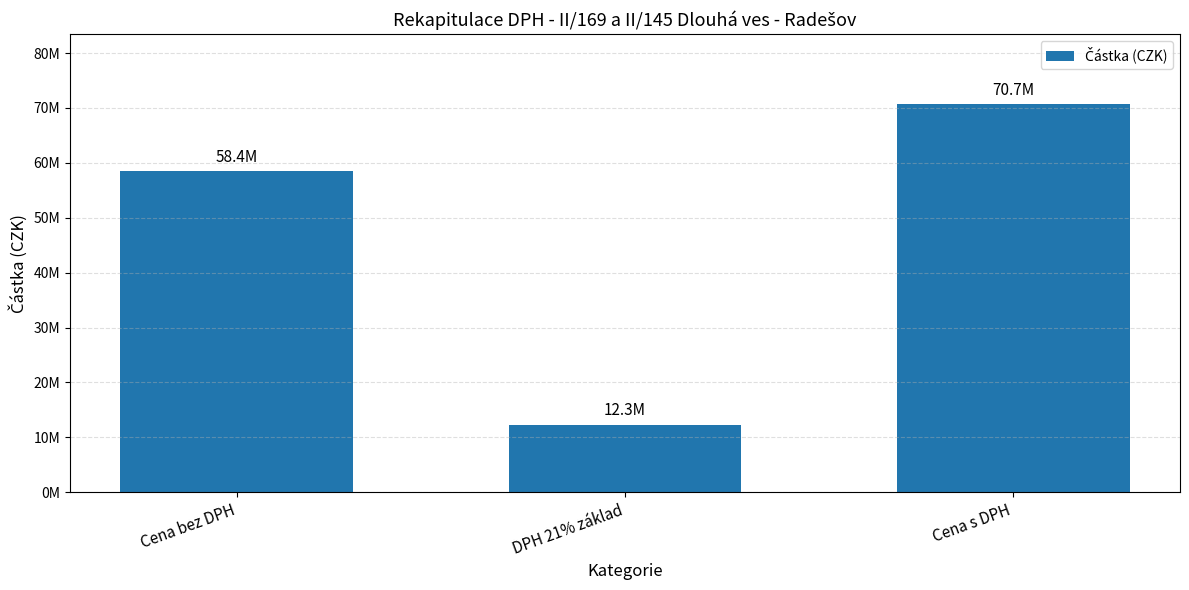

What is the change in value from Cena bez DPH to Cena s DPH?

+12271749.2